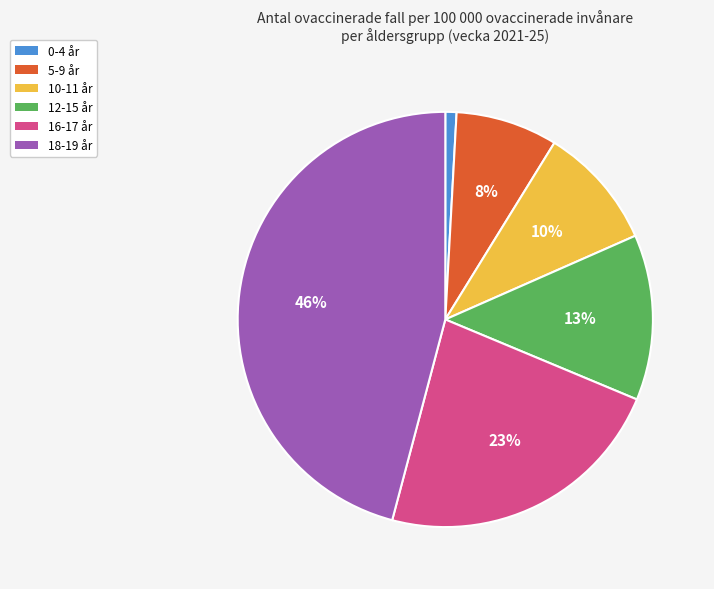

Which category has the biggest portion of the pie?

18-19 år